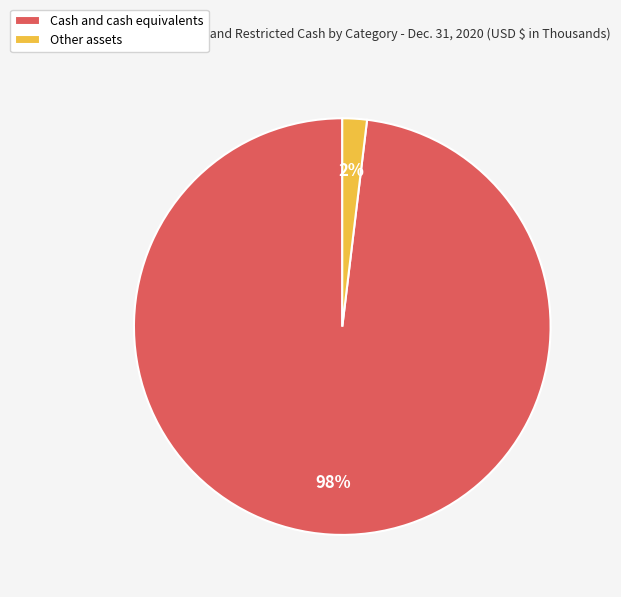

Count the number of slices in the pie.

2